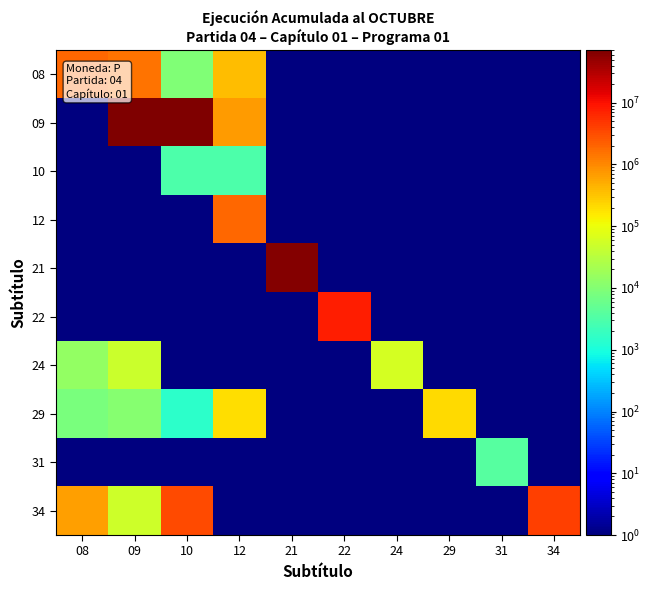

What is the total value across all series at 12?

3159896